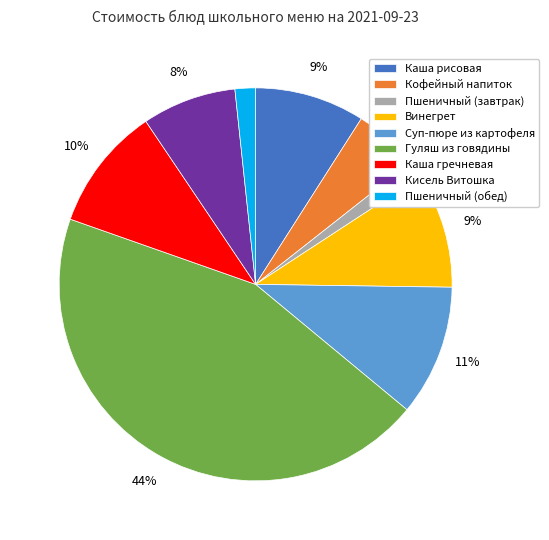

The Кофейный напиток slice represents 1% of the pie. True or false?

False